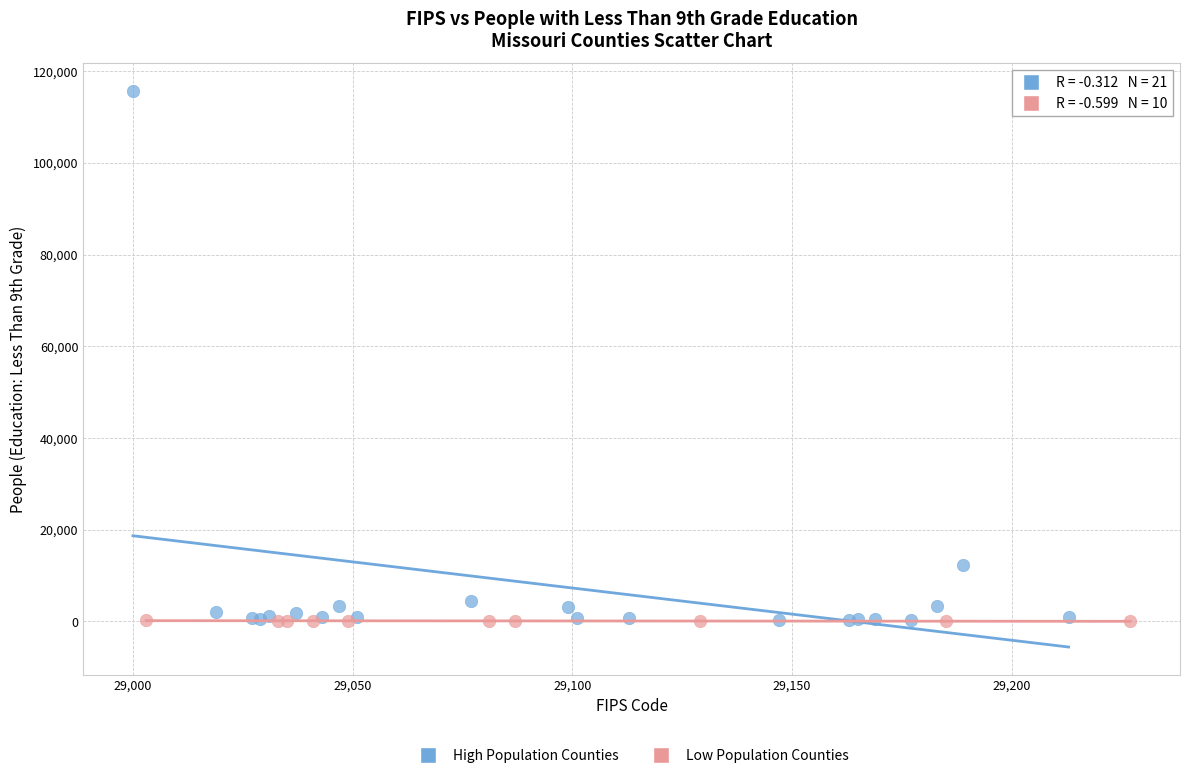

Which series contains the highest Y value?

High Population Counties